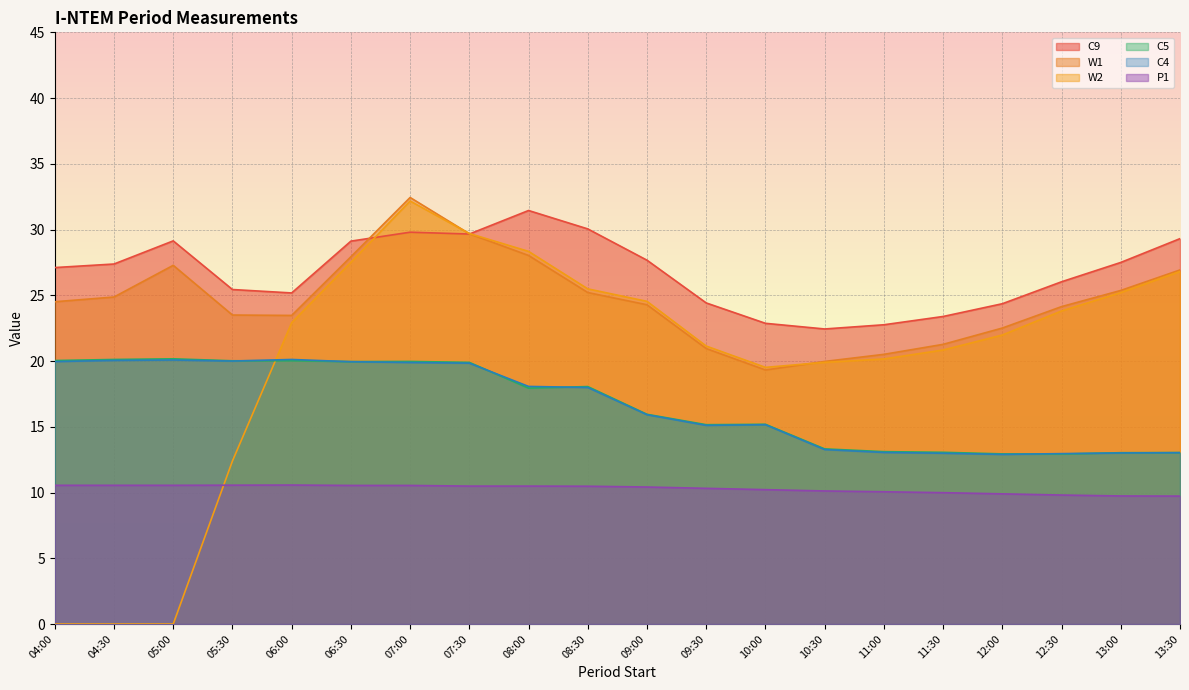

True or false: C5 and P1 intersect in this chart.

False